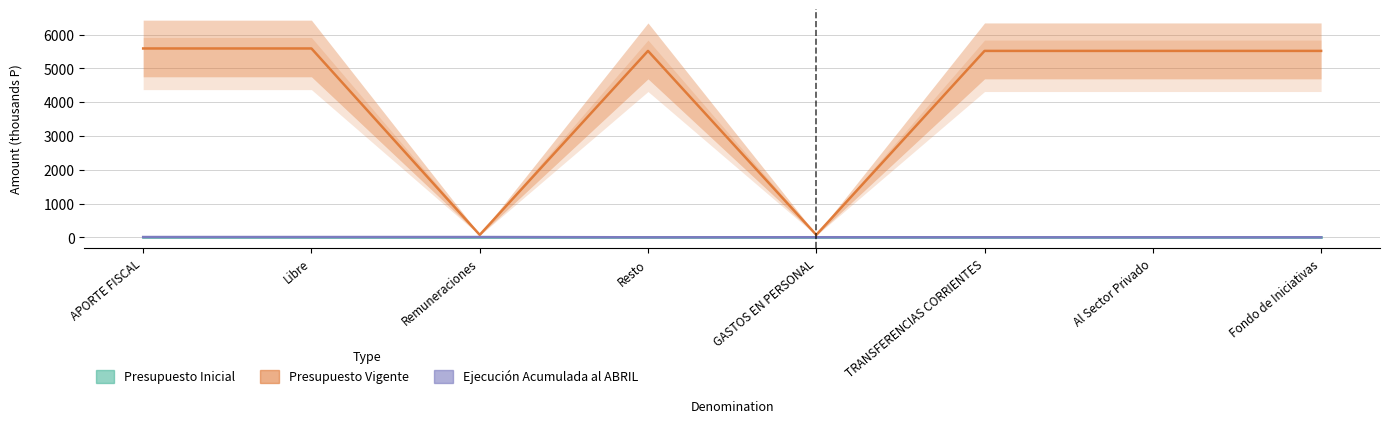

How many data points in Ejecución Acumulada al ABRIL are above 1?

4